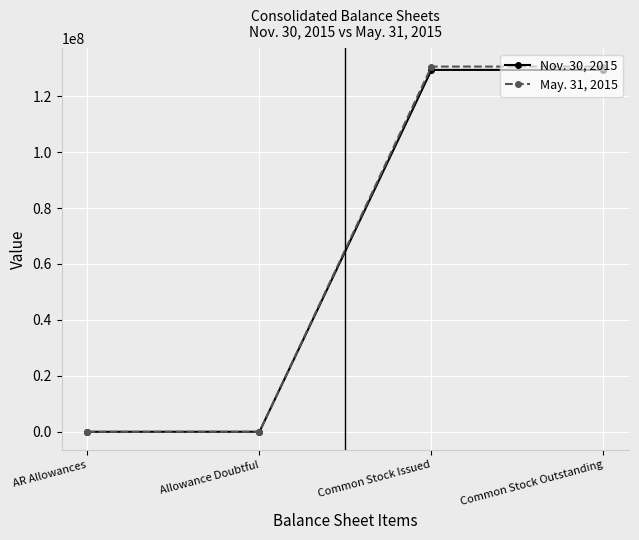

What is the smallest value displayed?

437